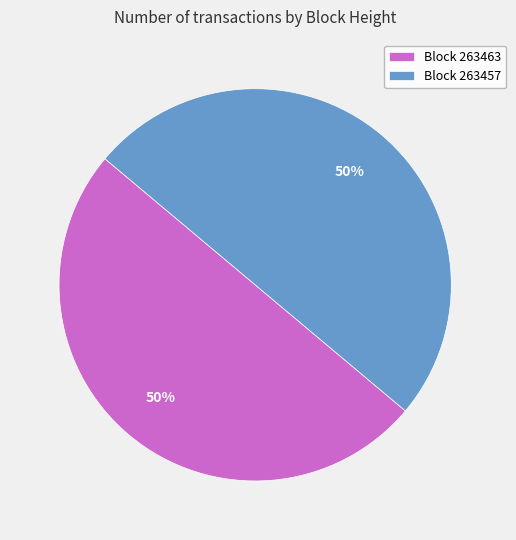

To the nearest percent, what is the average slice percentage?

50%